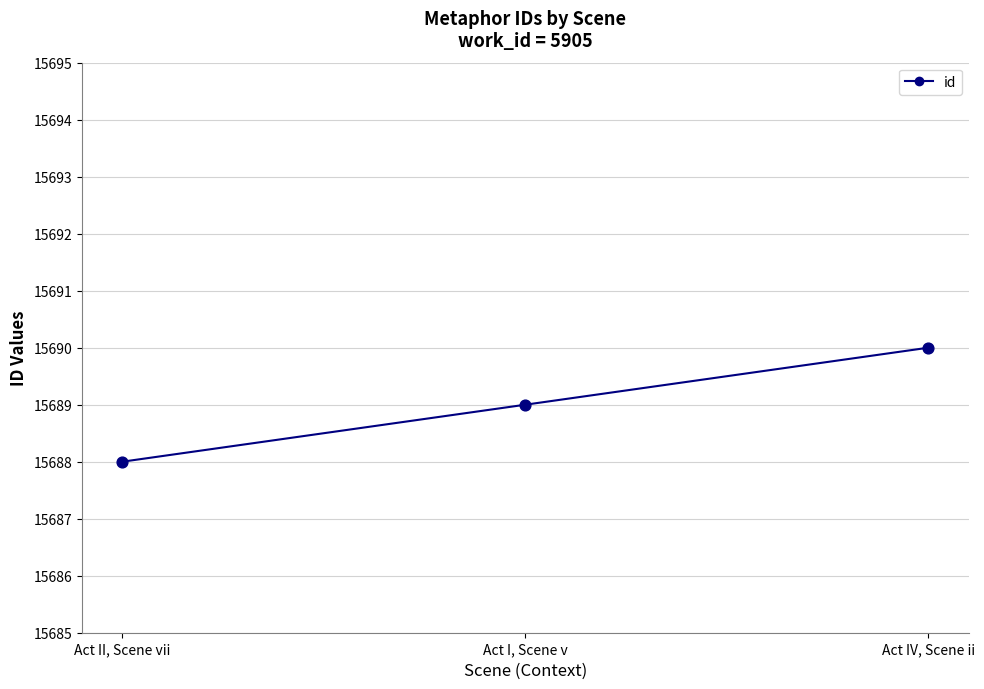

What is the average Y value?

15689